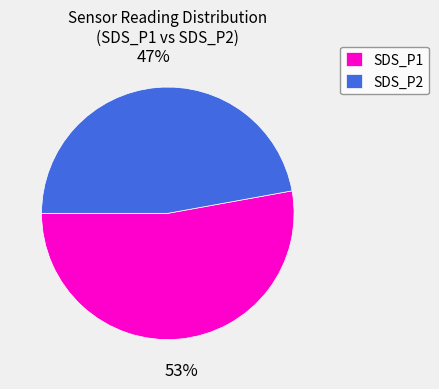

How many slices are in this pie chart?

2